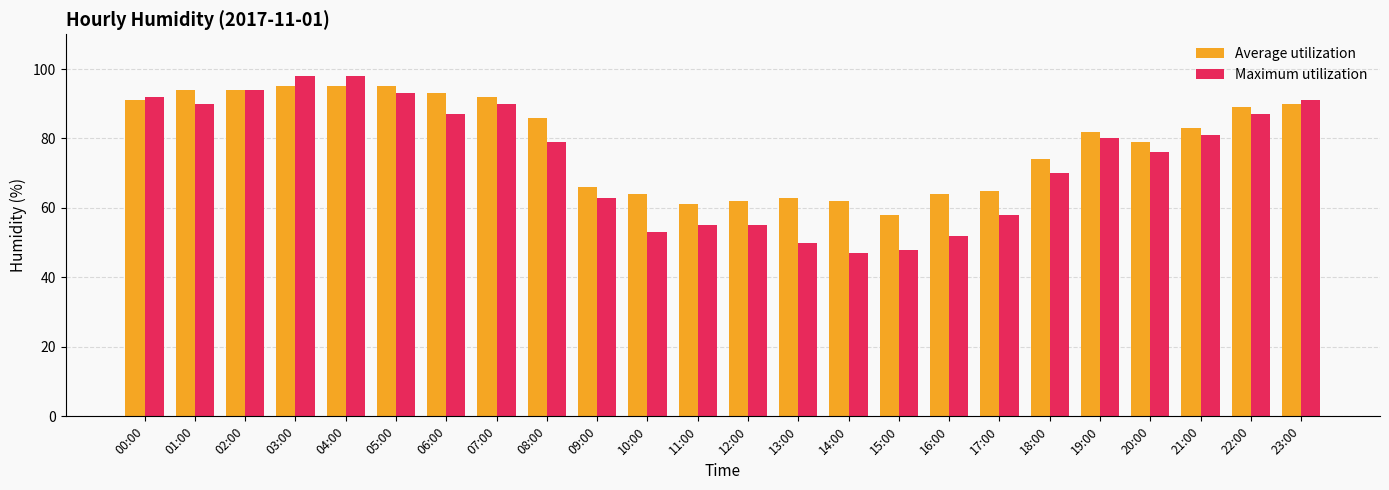

What is the value of the Average utilization bar at the 20th from the left?

82